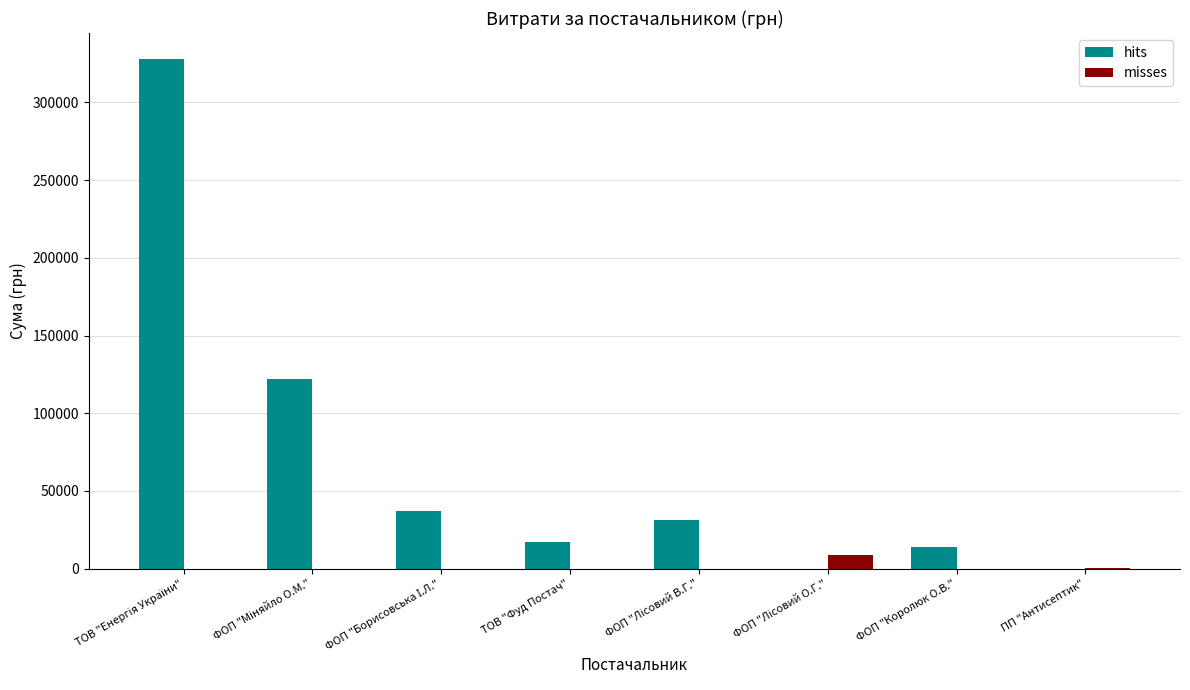

What is the maximum value for misses?

8665.0